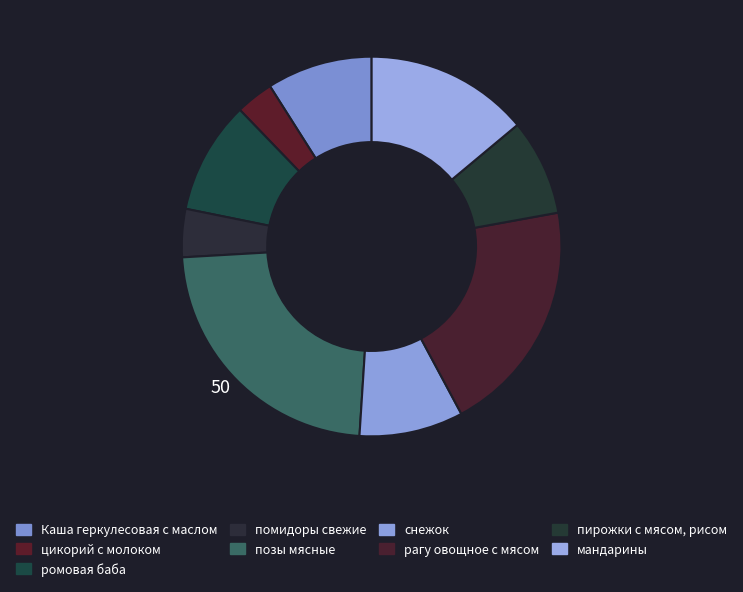

To the nearest percent, what is the combined percentage of мандарины and помидоры свежие?

18%